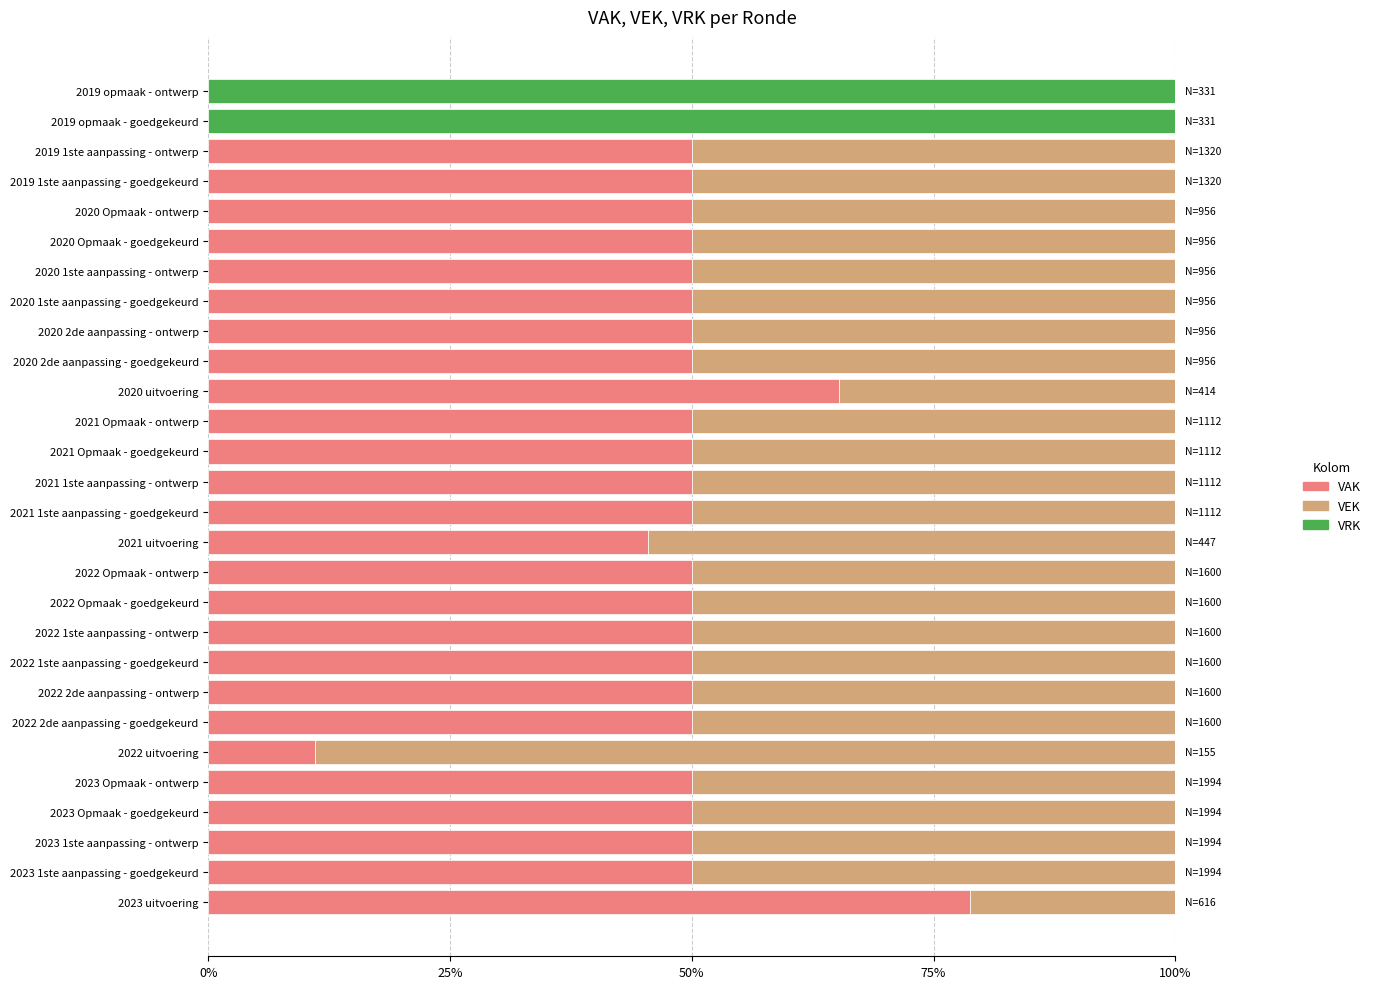

True or false: VAK has a value of 0.0 at 2019 opmaak - ontwerp.

True